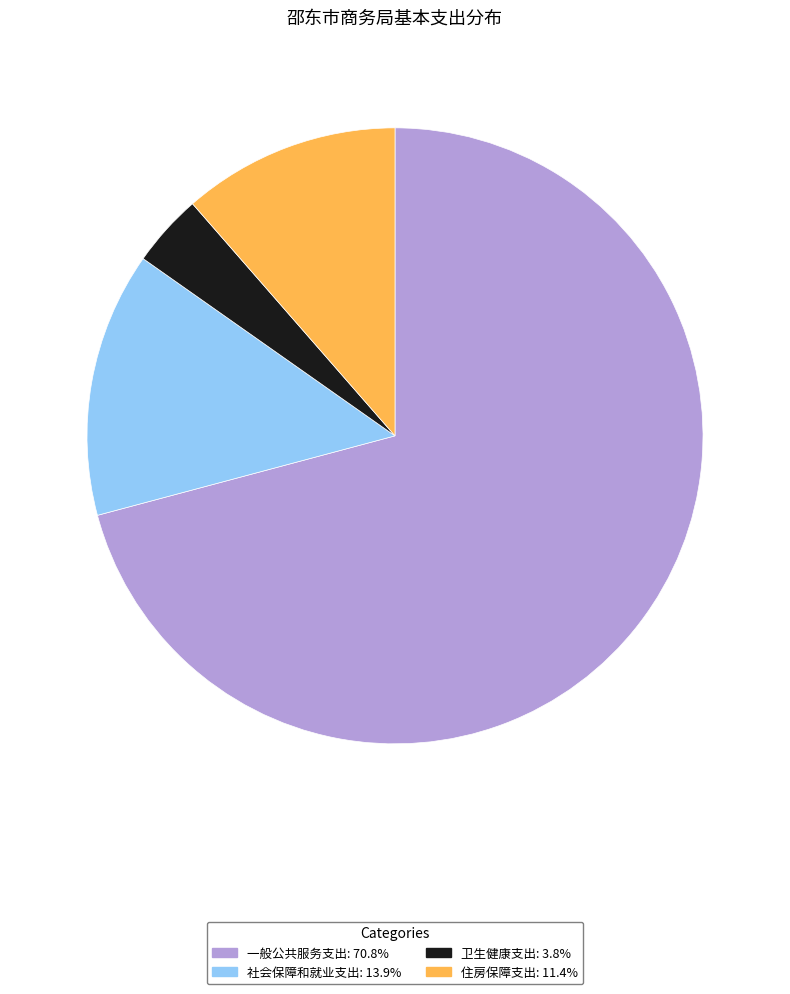

Which category accounts for the majority?

一般公共服务支出